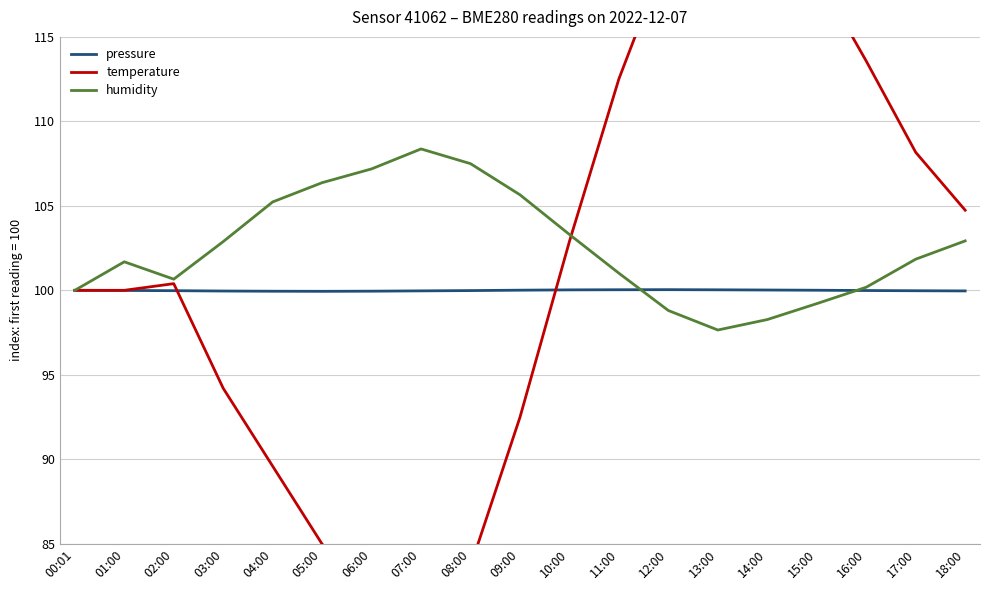

How many categories are shown in the chart?

19